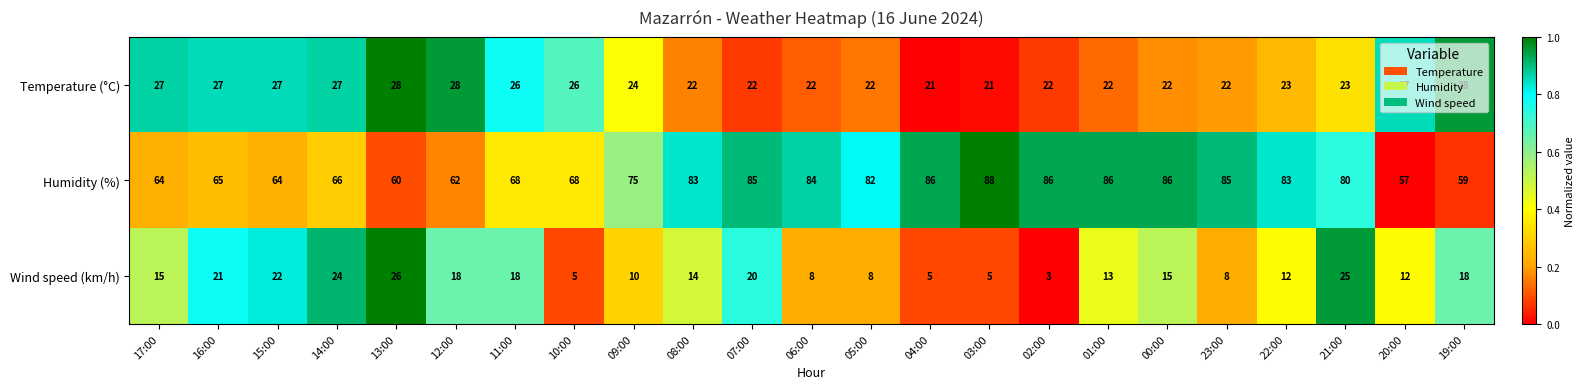

Which series has the widest spread of values?

Humidity (%)